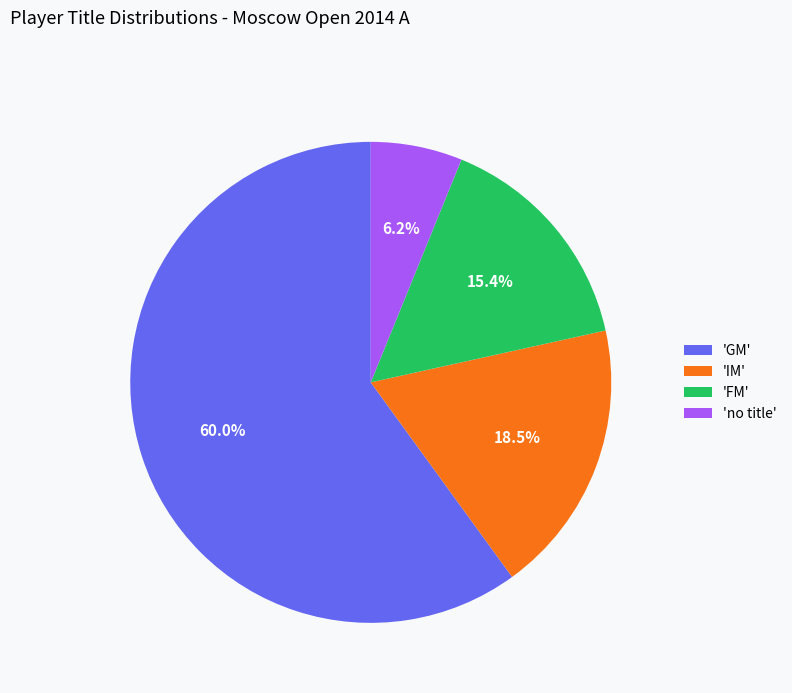

Which category accounts for the majority?

'GM'